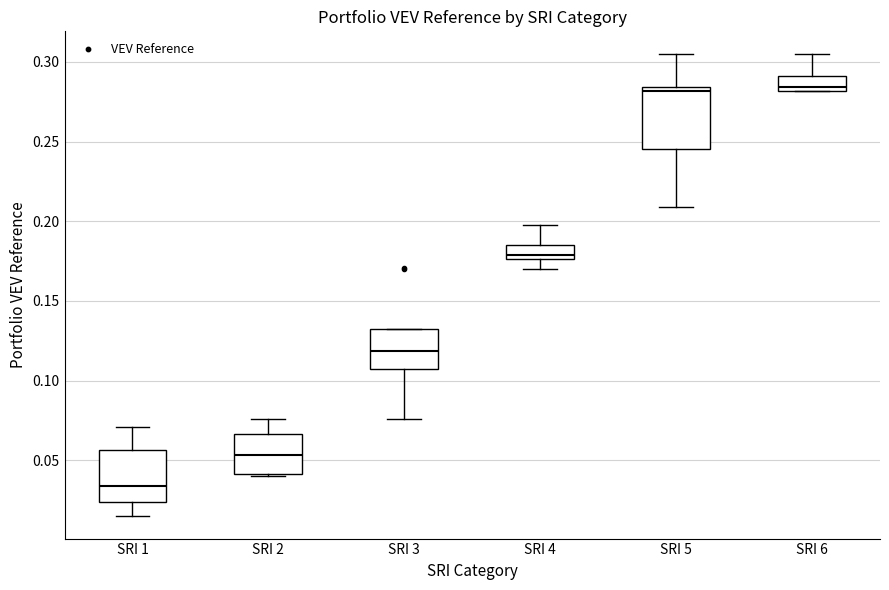

Reading left to right, read every box against the y-axis: the position of its median line, the range the box covers, and the ends of its whiskers. The values are not printed on the chart, so give them approximately, as read against the axis.

SRI 1: median 0.035, box 0.025 to 0.055, whiskers 0.015 to 0.070
SRI 2: median 0.055, box 0.040 to 0.065, whiskers 0.040 to 0.075
SRI 3: median 0.120, box 0.105 to 0.130, whiskers 0.075 to 0.130
SRI 4: median 0.180, box 0.175 to 0.185, whiskers 0.170 to 0.200
SRI 5: median 0.280, box 0.245 to 0.285, whiskers 0.210 to 0.305
SRI 6: median 0.285, box 0.280 to 0.290, whiskers 0.280 to 0.305